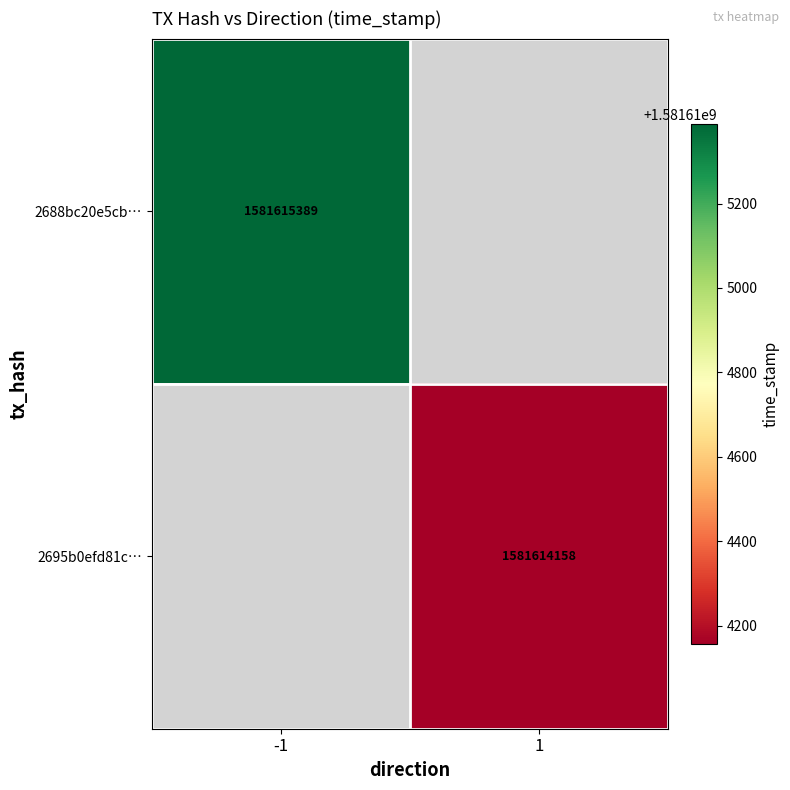

Rank the series by their maximum value, from lowest to highest.

2695b0efd81c9933c62c0380eab9897ec98052b, 2688bc20e5cbec50cfe8129bbbf8b9d70ce0b34